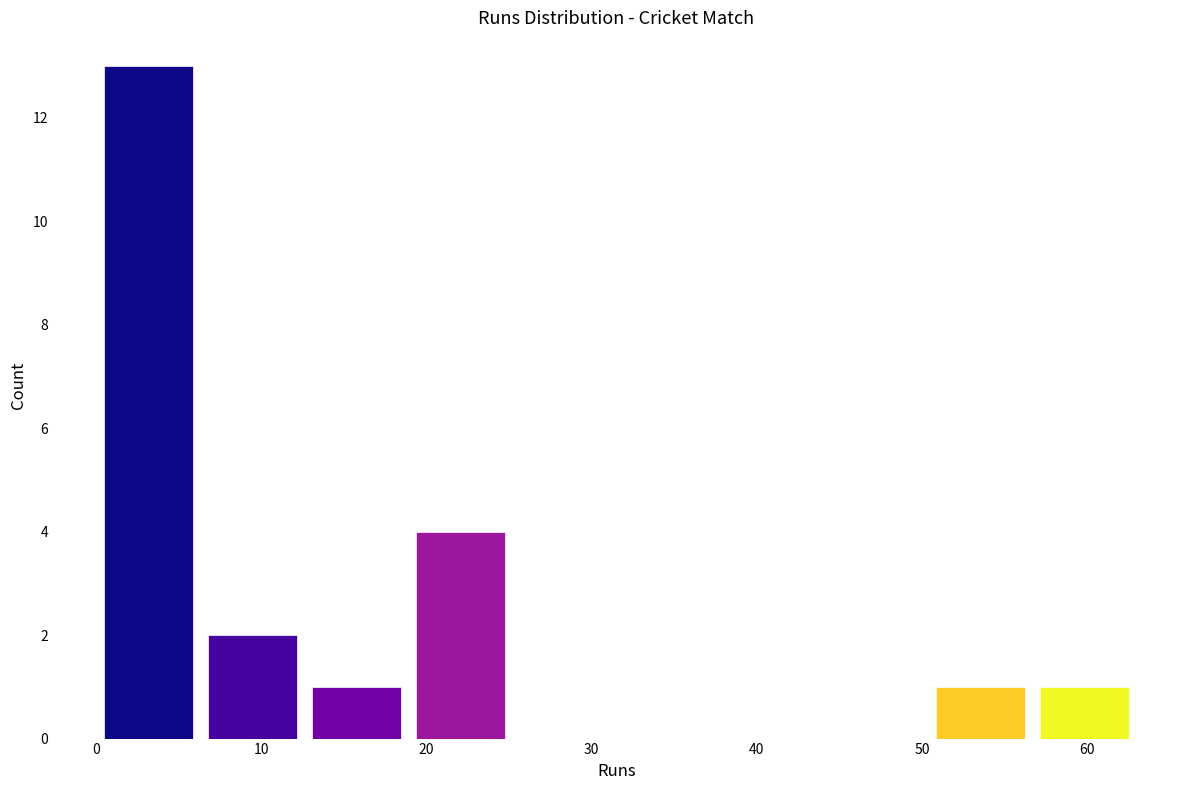

How tall is the bar that spans 6.3 to 12.6 on the x-axis? Neither the bar edges nor the heights are printed on the chart, so give them approximately, as read against the axes.

2